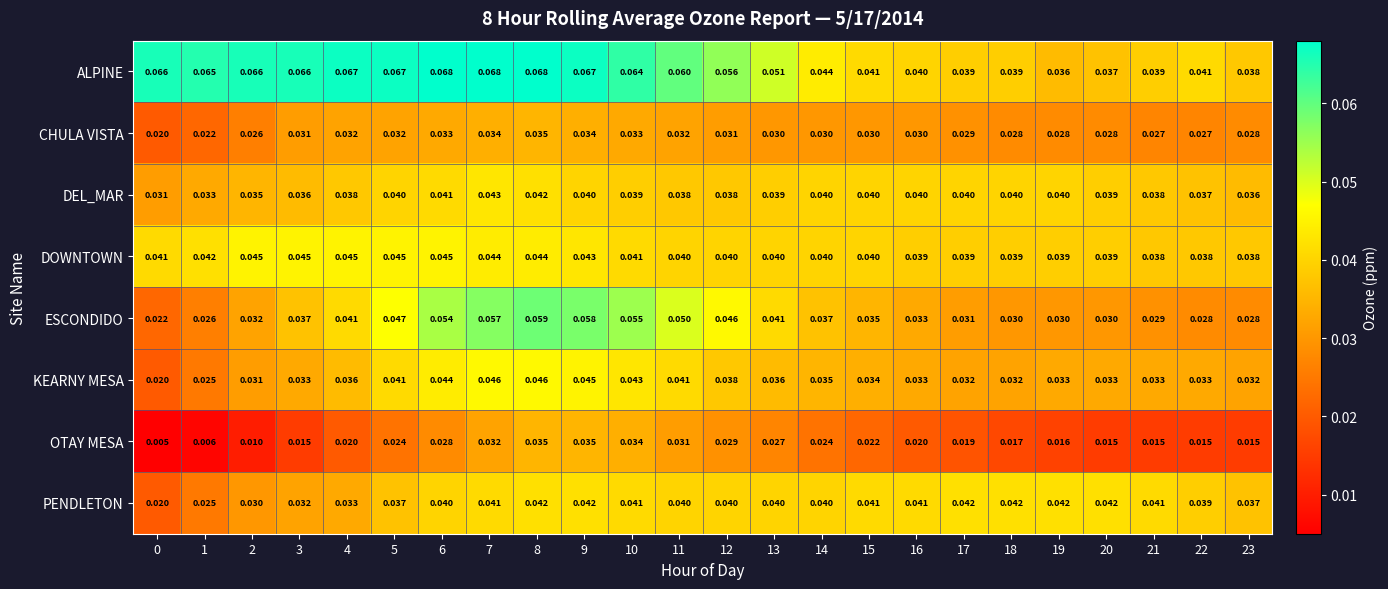

What is the total value across all series at 11?

0.3